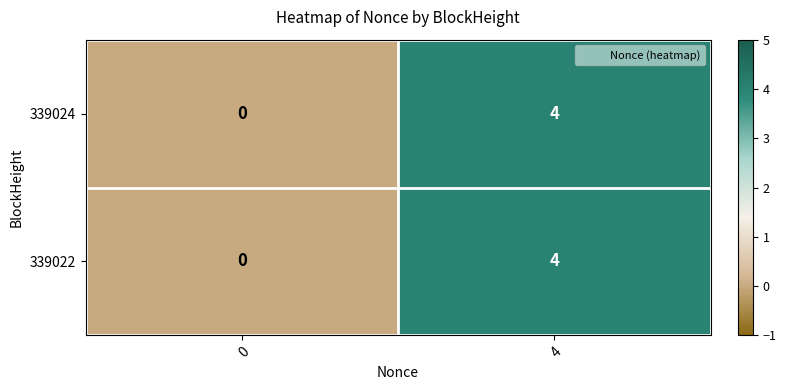

Rank the categories by 339022 value from lowest to highest.

0, 4